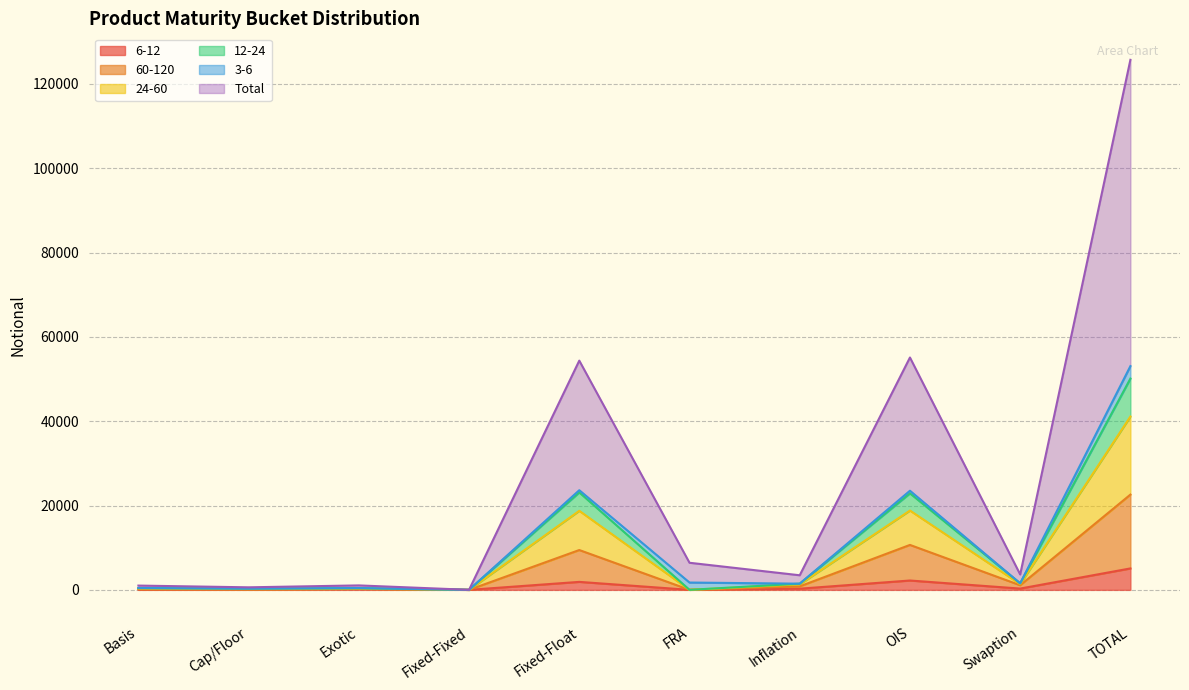

At which category is the sum across all series the highest?

TOTAL